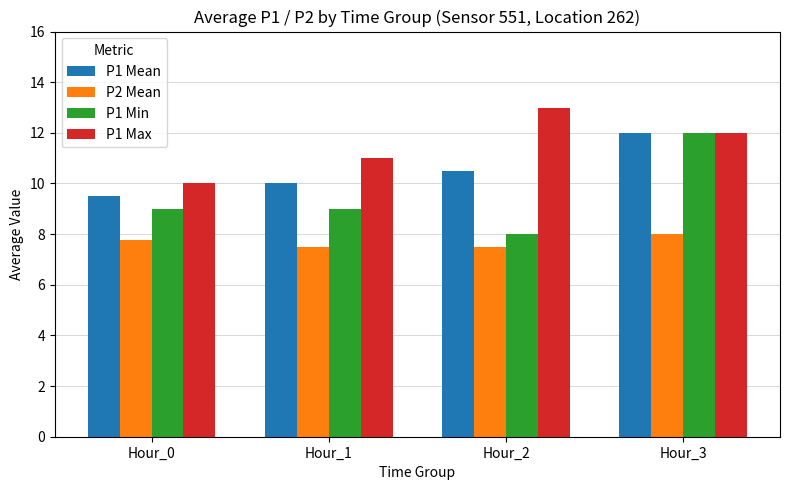

Reading left to right, transcribe all the data shown in this chart.

P1 Mean: 9.5	10.0	10.5	12.0
P2 Mean: 7.8	7.5	7.5	8.0
P1 Min: 9.0	9.0	8.0	12.0
P1 Max: 10.0	11.0	13.0	12.0